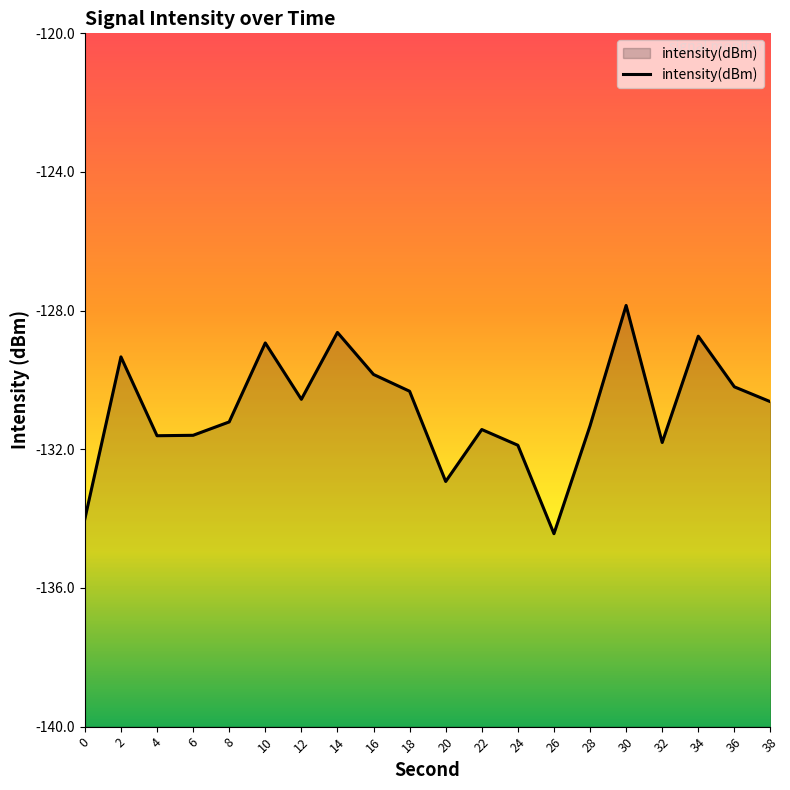

List the labels in order of value, smallest first.

26, 0, 20, 24, 32, 4, 6, 22, 28, 8, 38, 12, 18, 36, 16, 2, 10, 34, 14, 30